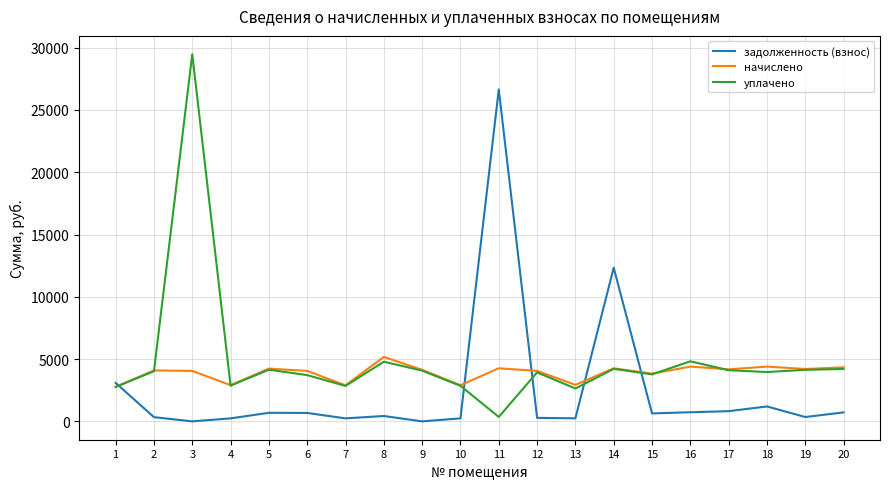

Where is the first local minimum for уплачено?

4